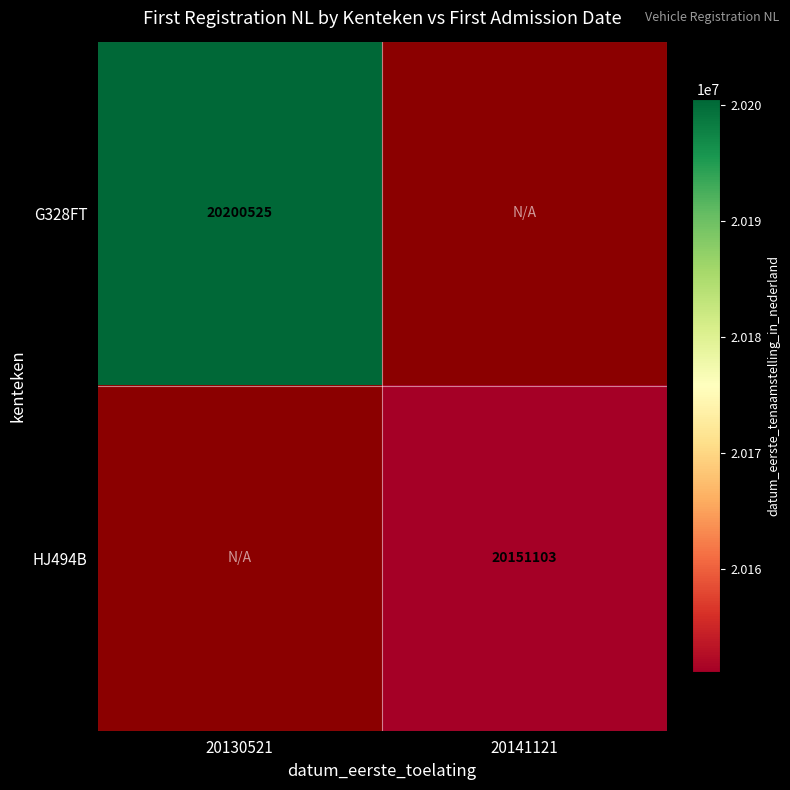

At how many categories does at least one series exceed 20196654?

1